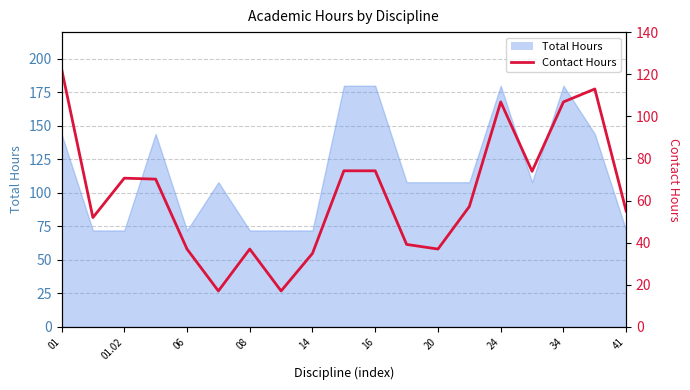

Where is the data nearest to the value 69?

08